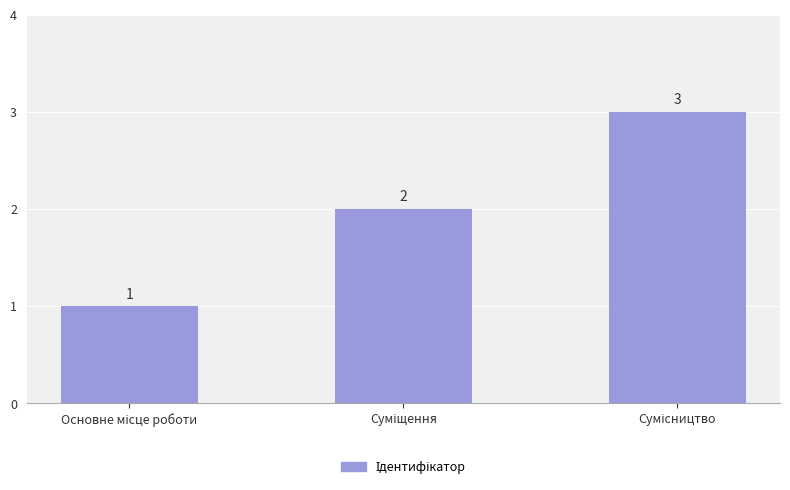

What is the value of the 2nd bar from the left?

2